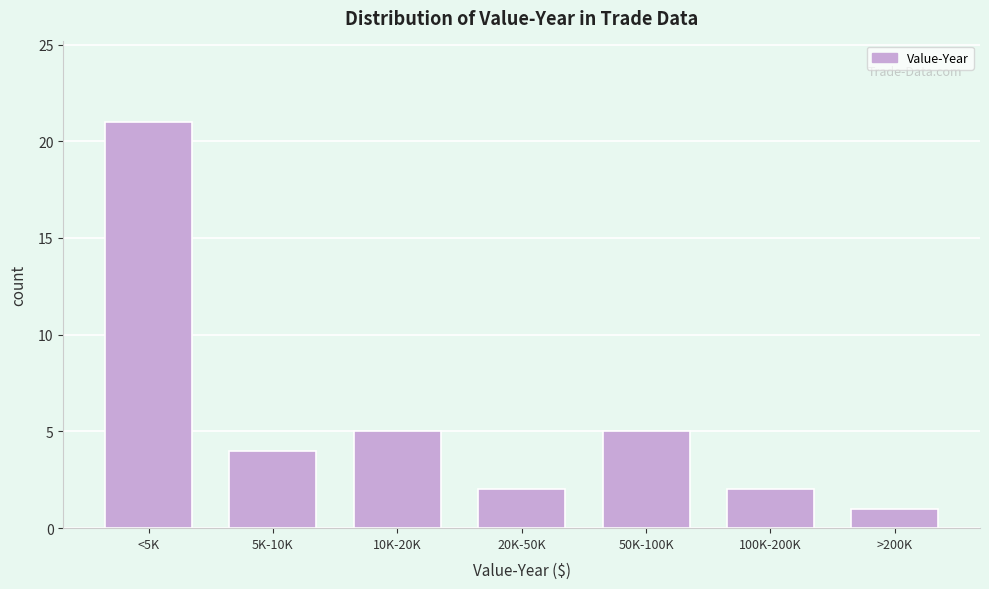

Reading left to right, what are all the values shown in this chart?

21	4	5	2	5	2	1